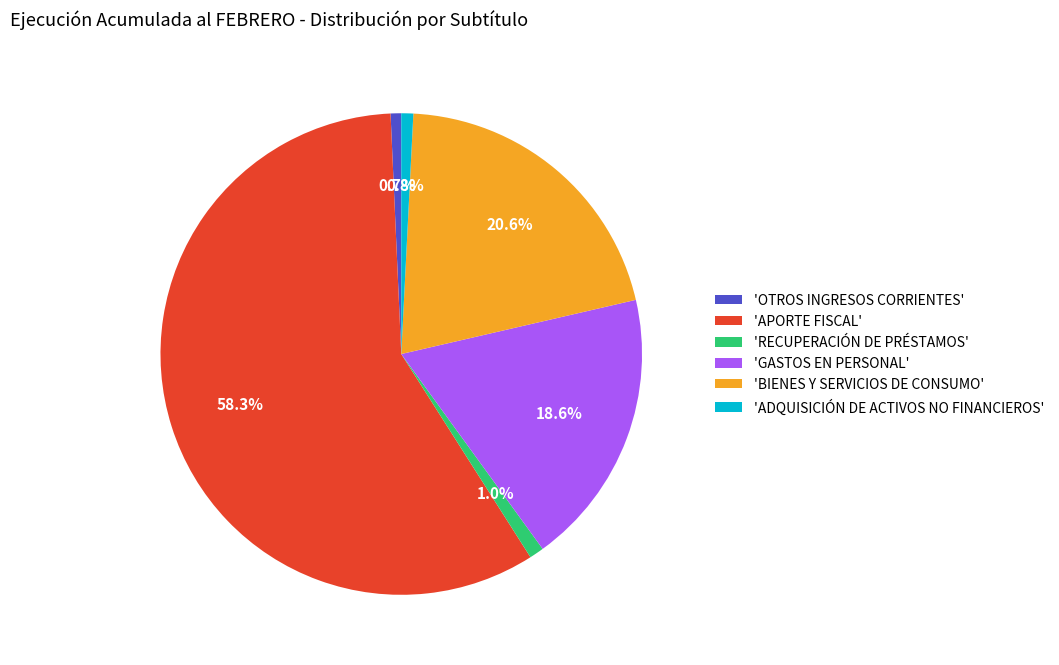

What percentage is NOT represented by 'APORTE FISCAL'?

41.7%